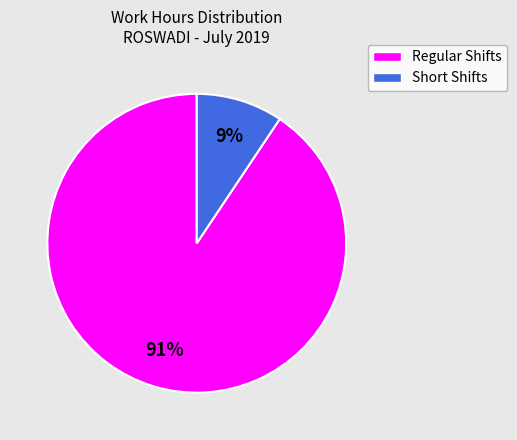

To the nearest percent, what is the average slice percentage?

50%